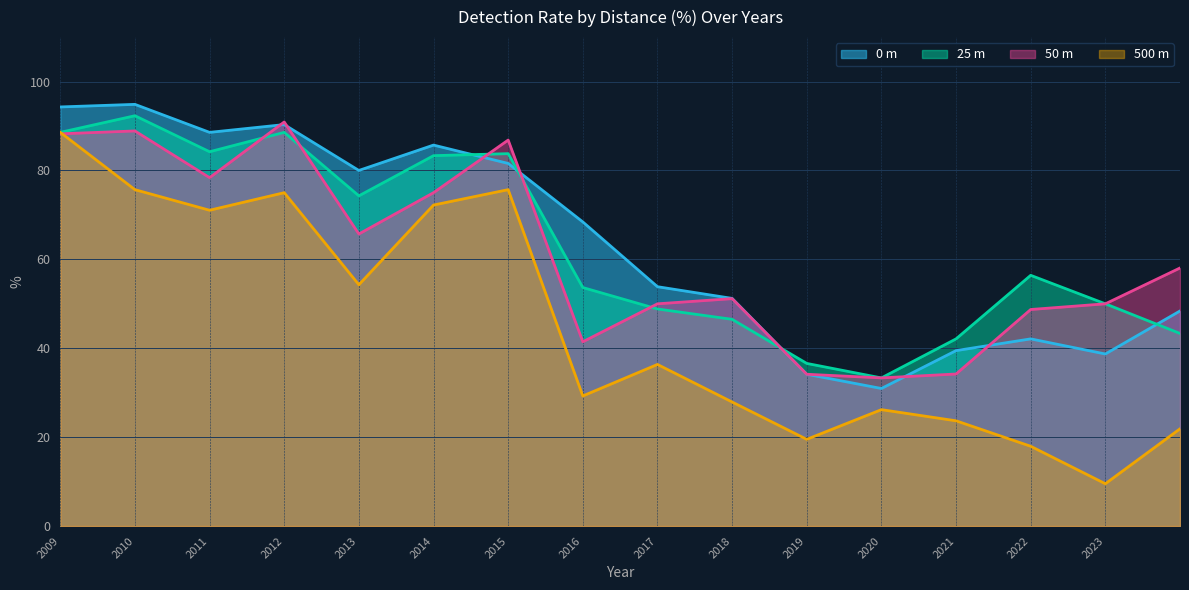

True or false: 0 m has more than 1 points higher than both neighbors.

True